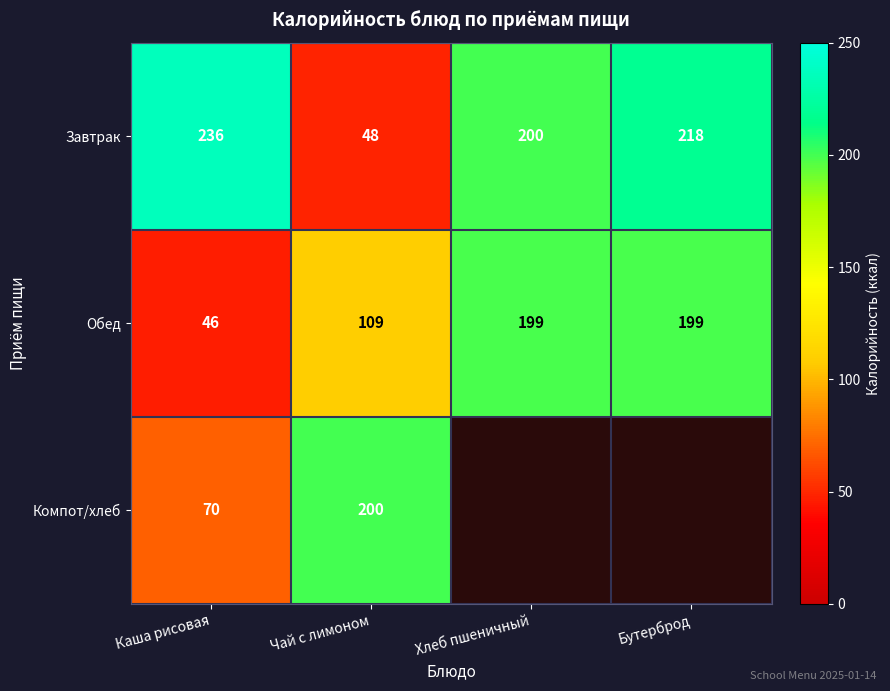

At Чай с лимоном, list the series in order from smallest to largest.

Завтрак, Обед, Компот/хлеб